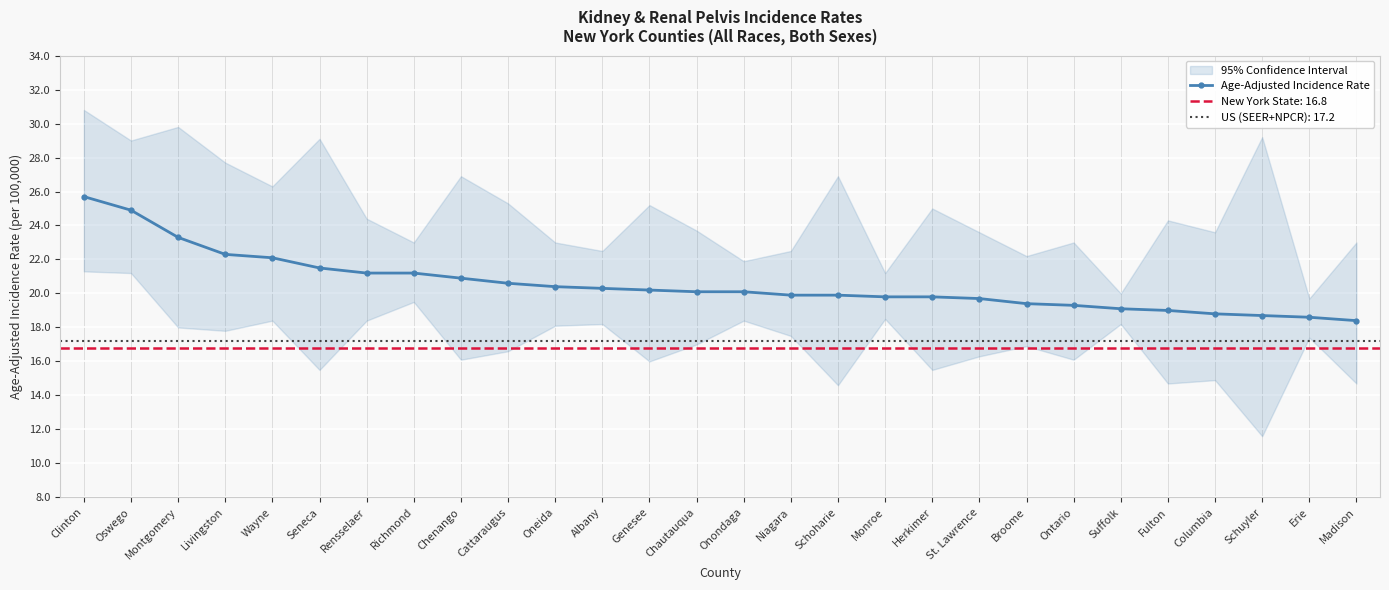

List the labels in order of value, smallest first.

Madison, Erie, Schuyler, Columbia, Fulton, Suffolk, Ontario, Broome, St. Lawrence, Monroe, Herkimer, Niagara, Schoharie, Chautauqua, Onondaga, Genesee, Albany, Oneida, Cattaraugus, Chenango, Rensselaer, Richmond, Seneca, Wayne, Livingston, Montgomery, Oswego, Clinton